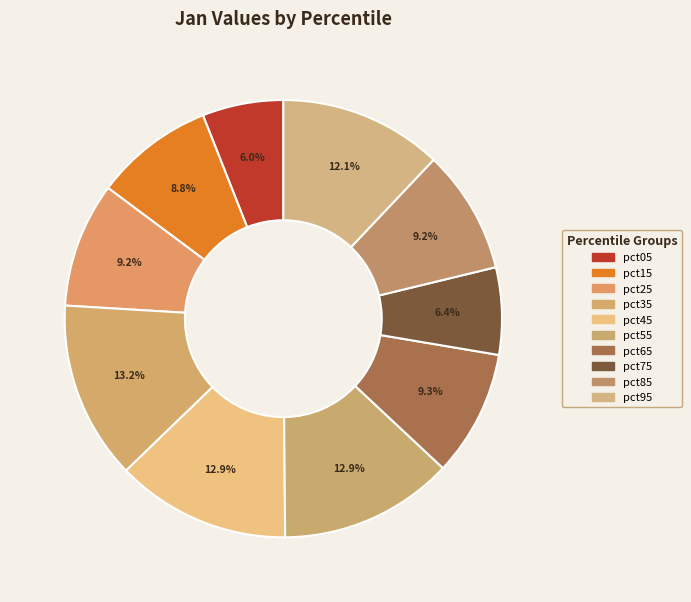

Count the number of slices in the pie.

10